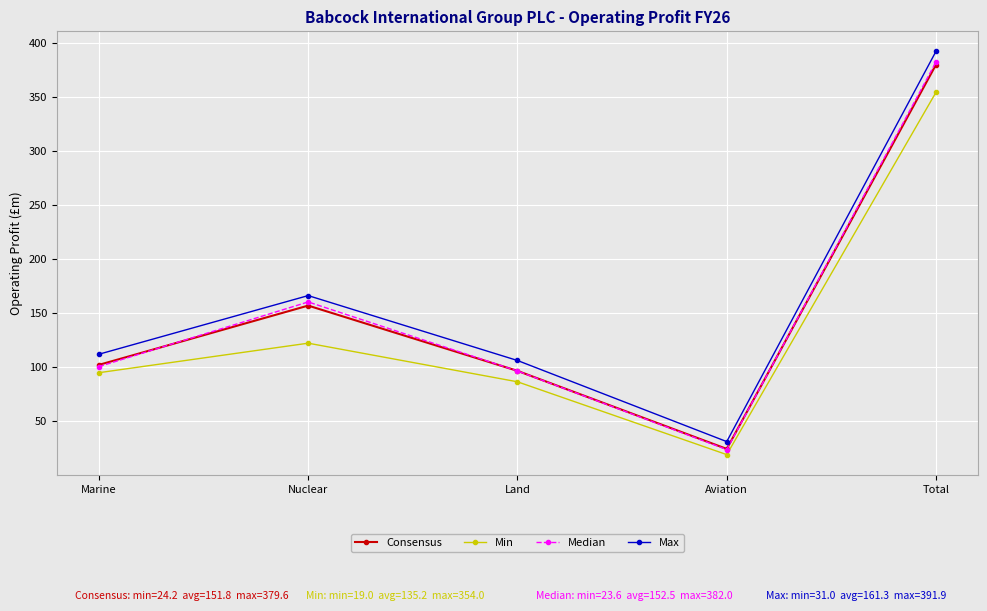

How many series are shown in this chart?

4